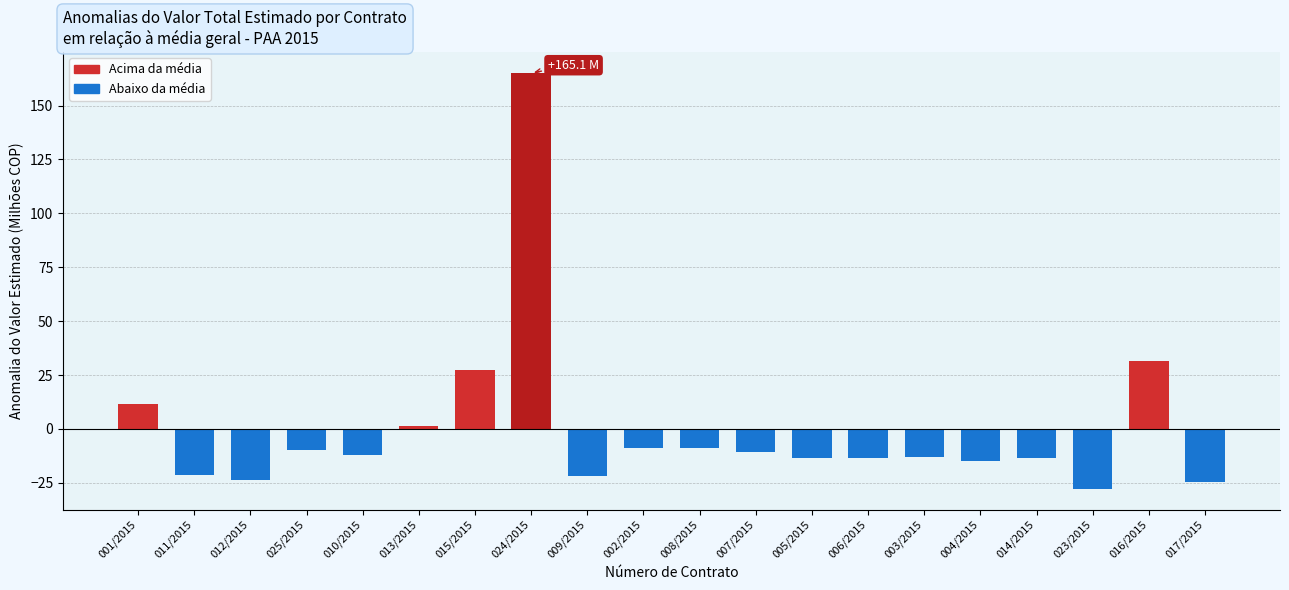

What is the label of the 14th bar from the right?

015/2015